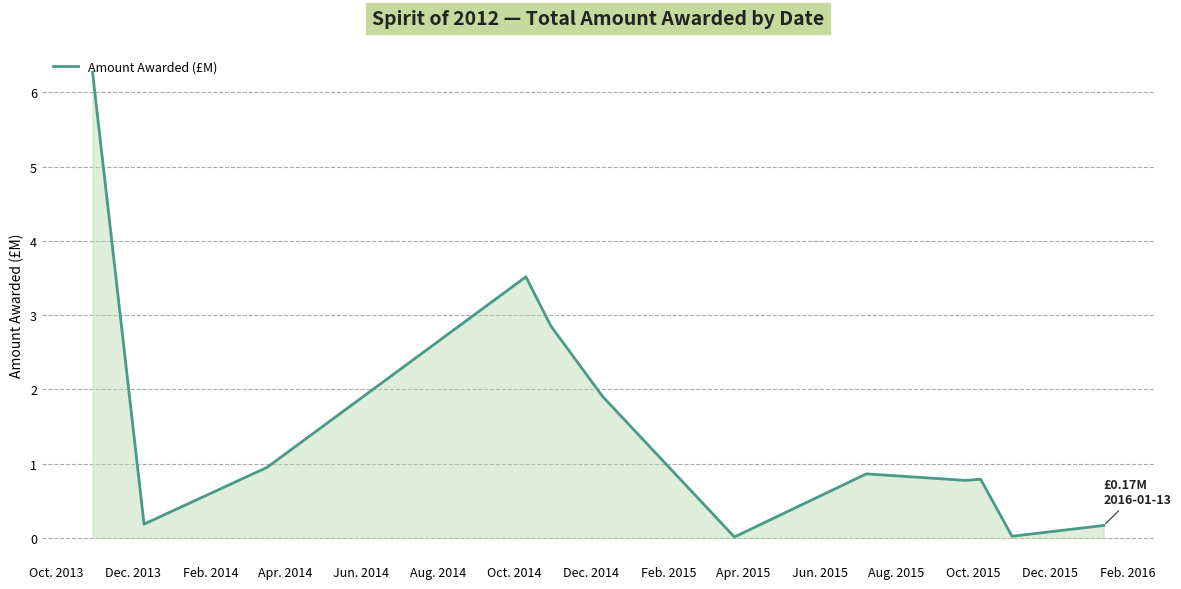

True or false: there are more than 1 points higher than both neighbors.

True